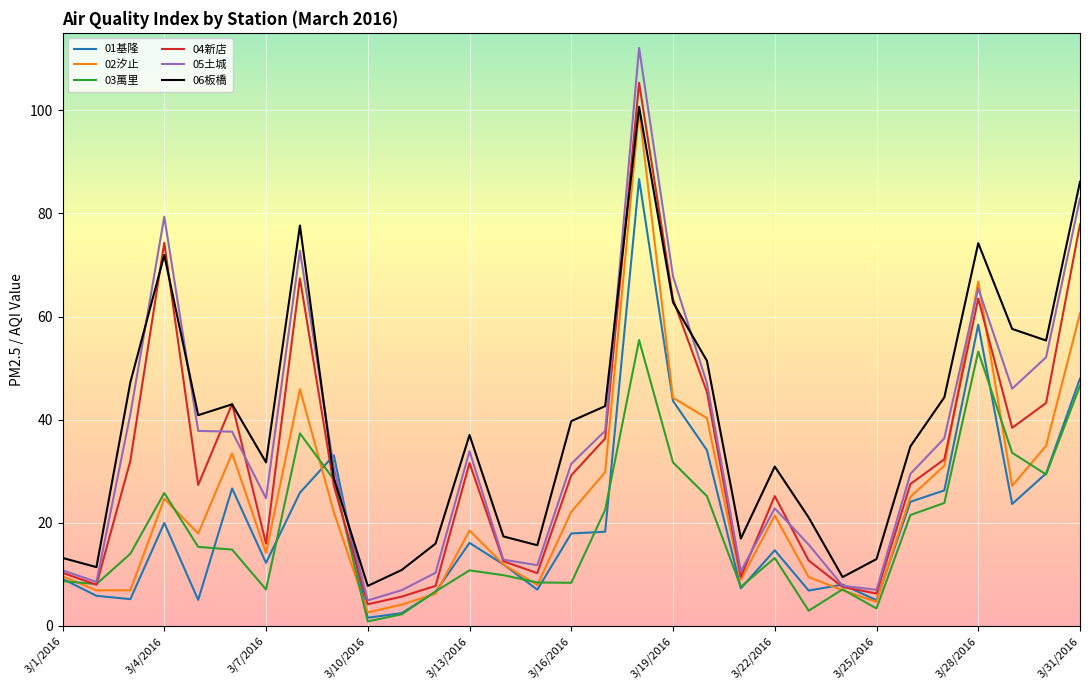

True or false: 06板橋 and 01基隆 cross at least once.

True